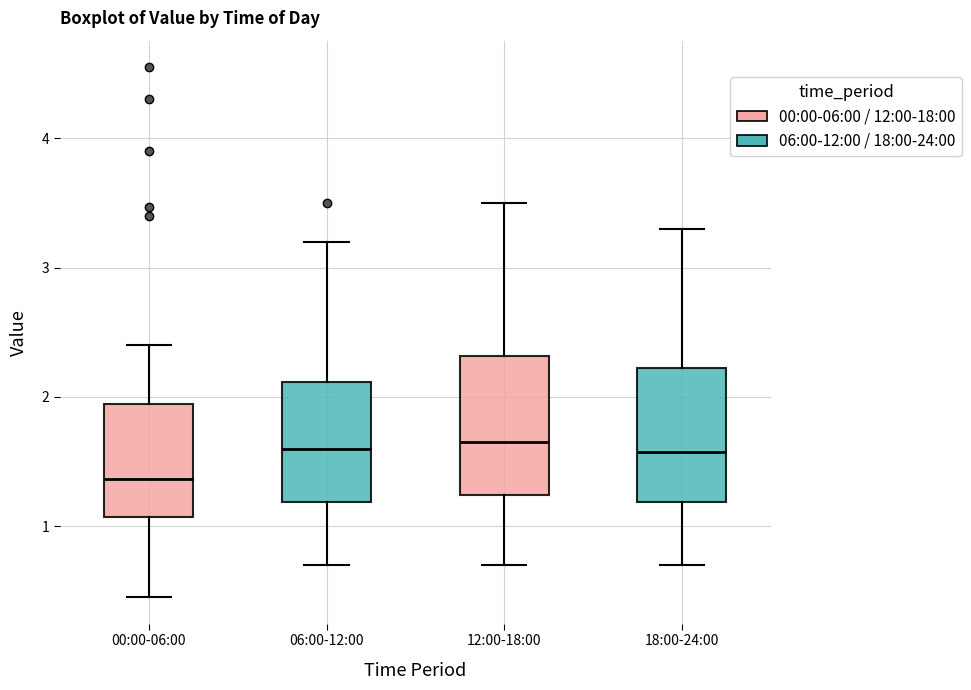

Which box has the lowest median line?

00:00-06:00